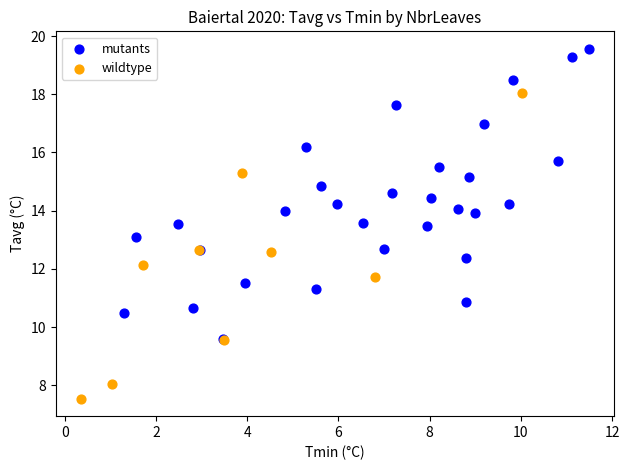

What are all the series names shown in the legend?

mutants, wildtype